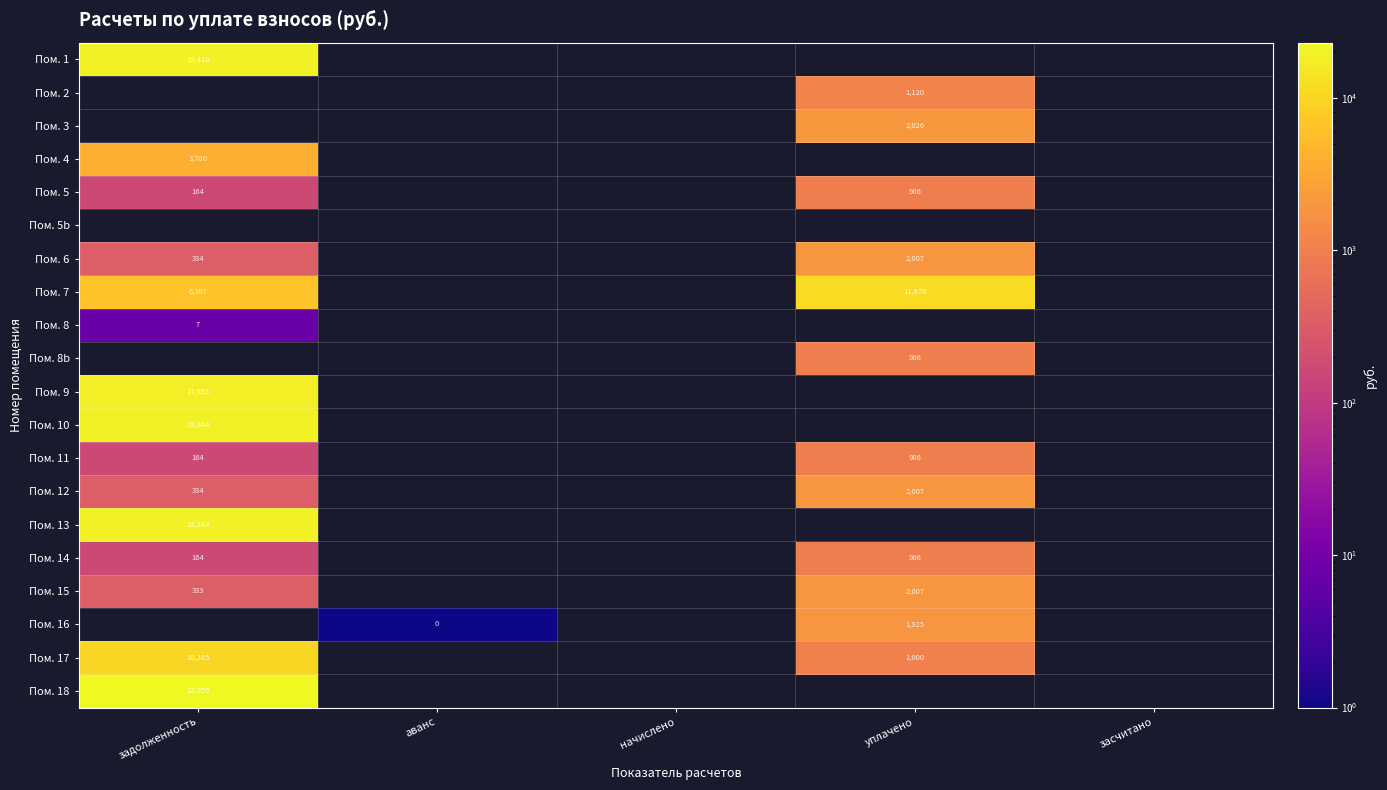

Count the number of data series in this chart.

20